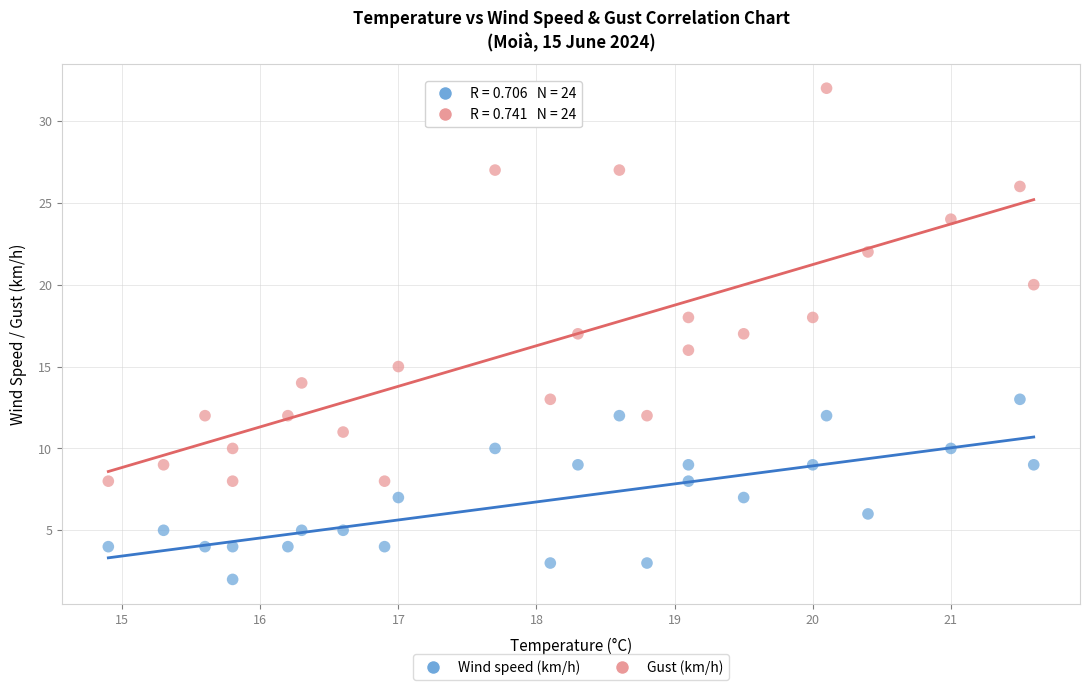

Which series reaches the minimum Y coordinate?

Wind speed (km/h)